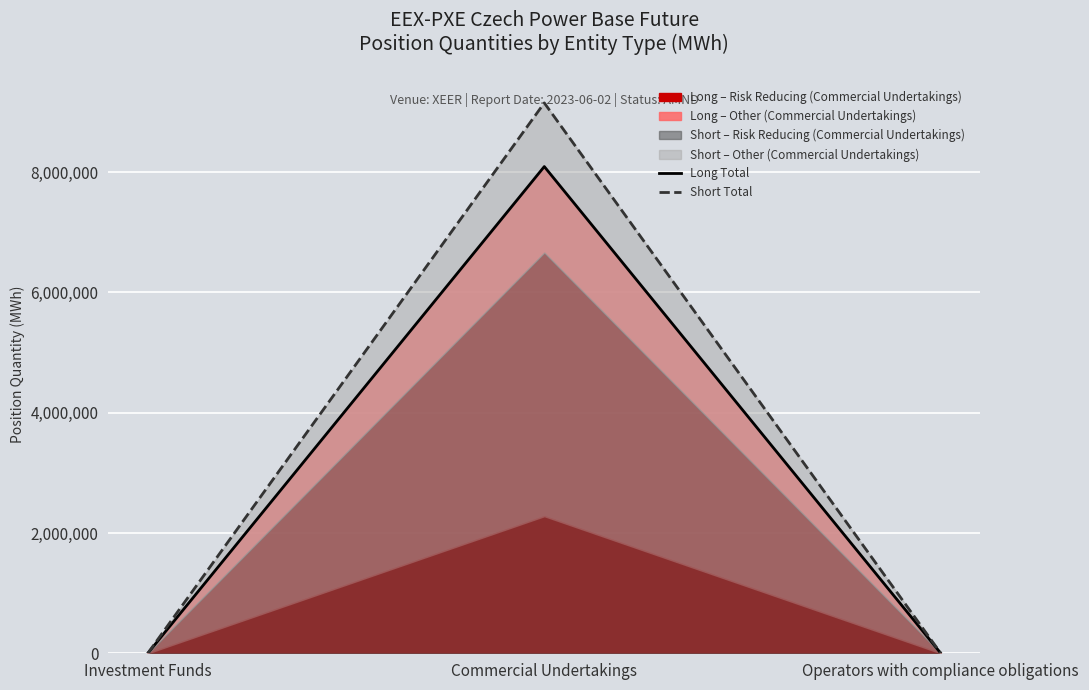

What is the approximate value of Short Total at Commercial Undertakings, to the nearest 50?

9149400